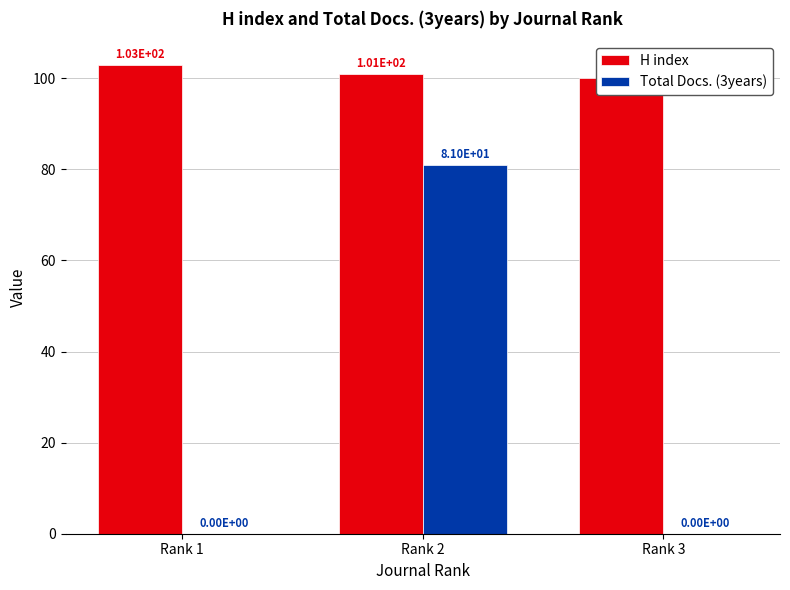

True or false: H index has a value of 69 at Rank 1.

False